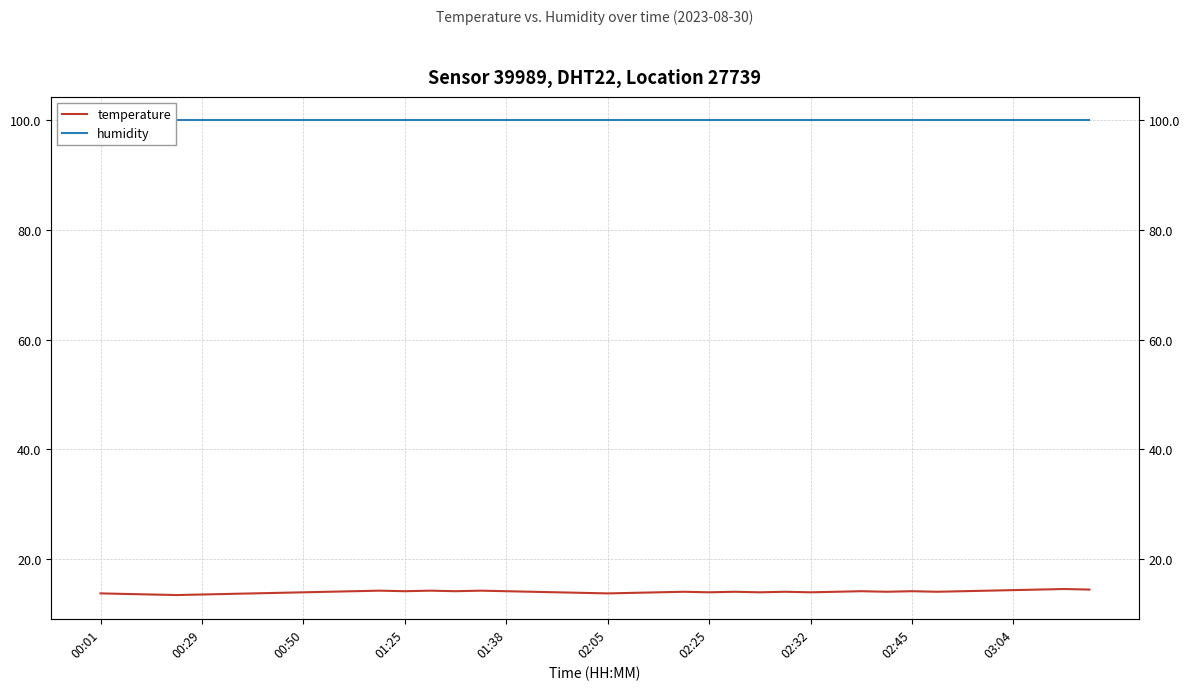

True or false: humidity has a value of 130.6 at 21.

False